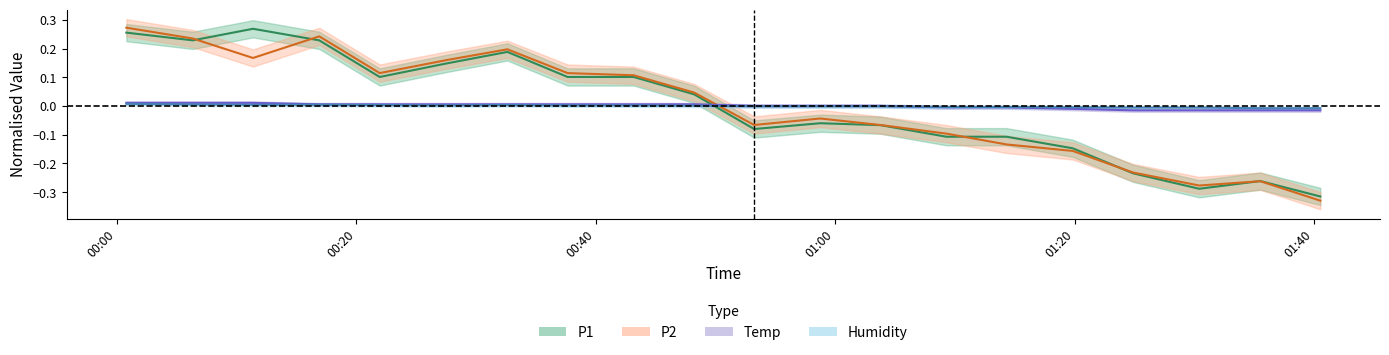

At which category is the sum across all series the highest?

00:00